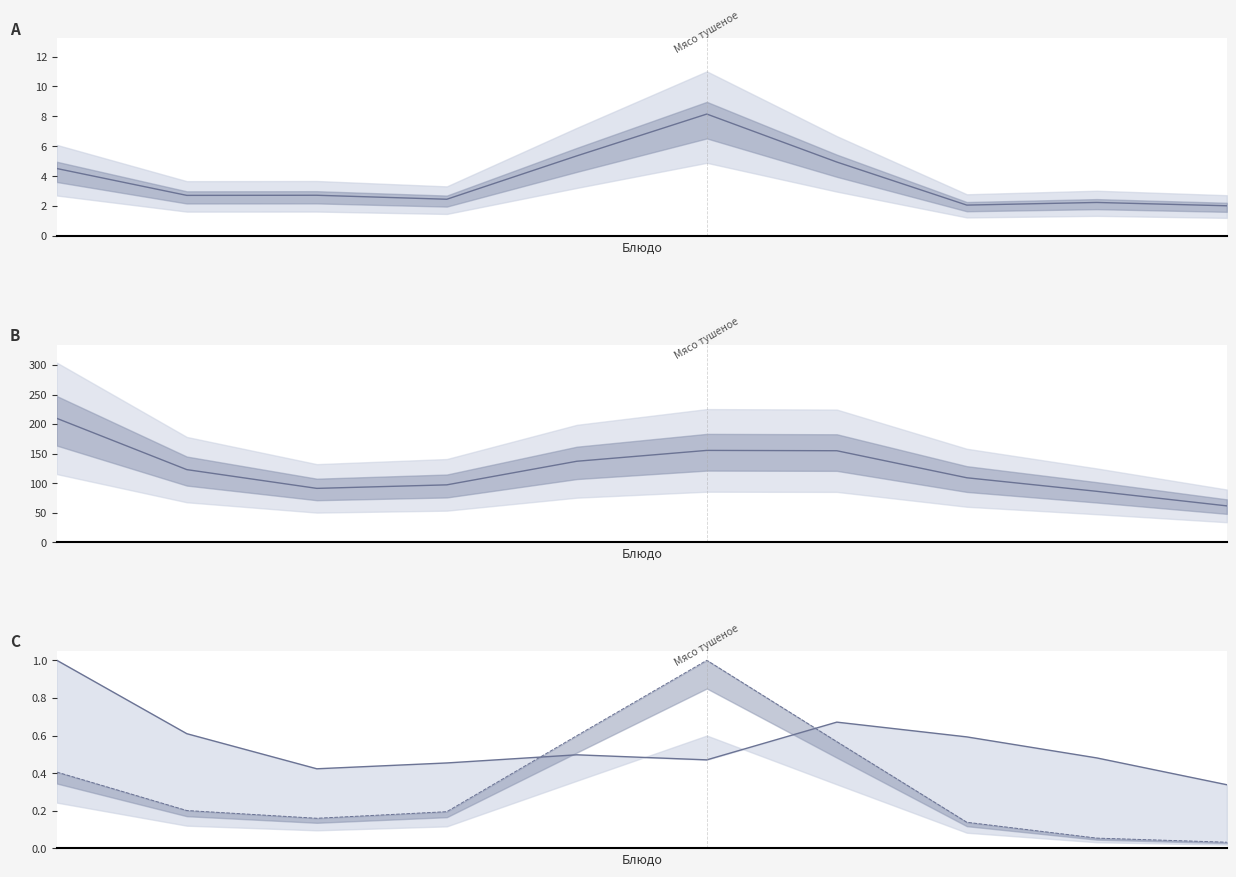

Which series has the largest total across all categories?

Калорийность